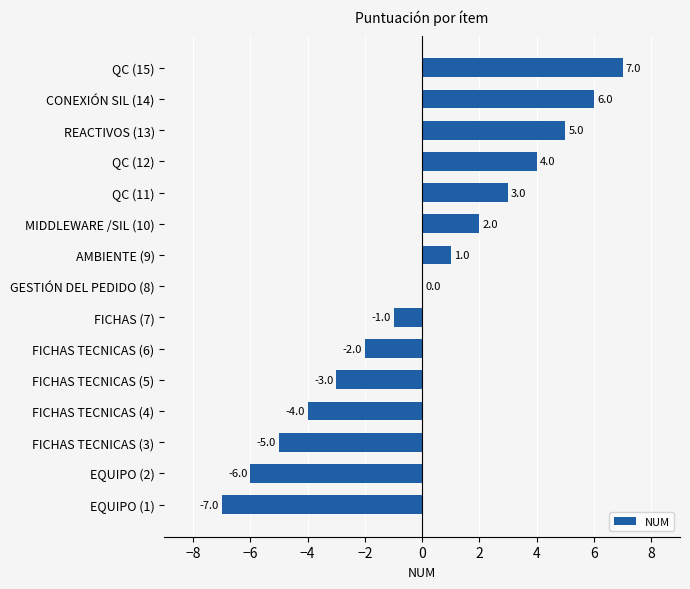

Which category has the highest value across all series?

QC (15)